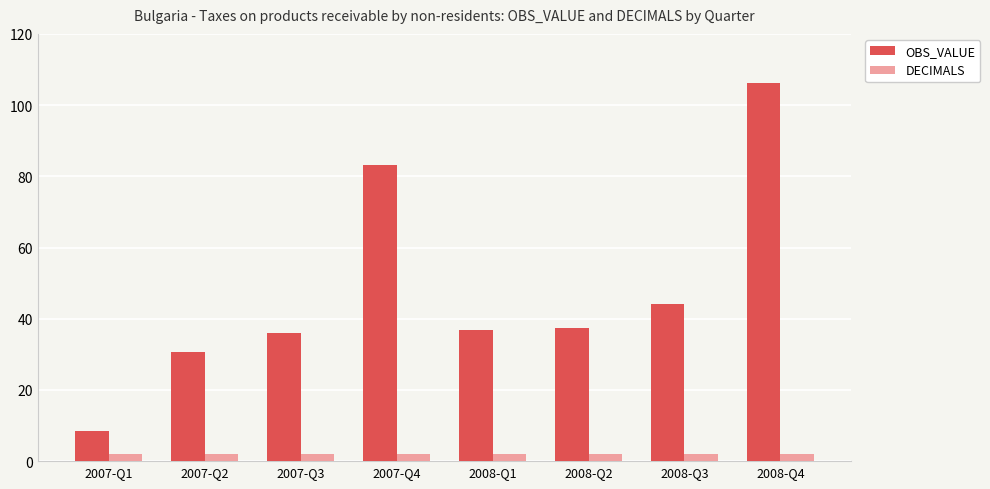

How many series are shown in this chart?

2